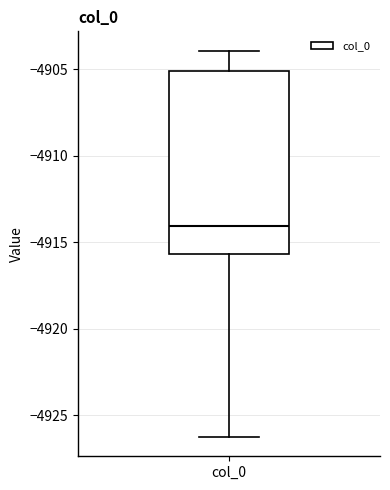

Read this box plot against the y-axis: the position of the median line, the range covered by the box, and the ends of both whiskers. The values are not printed on the chart, so give them approximately, as read against the axis.

median -4914.0, box -4915.5 to -4905.0, whiskers -4926.5 to -4904.0